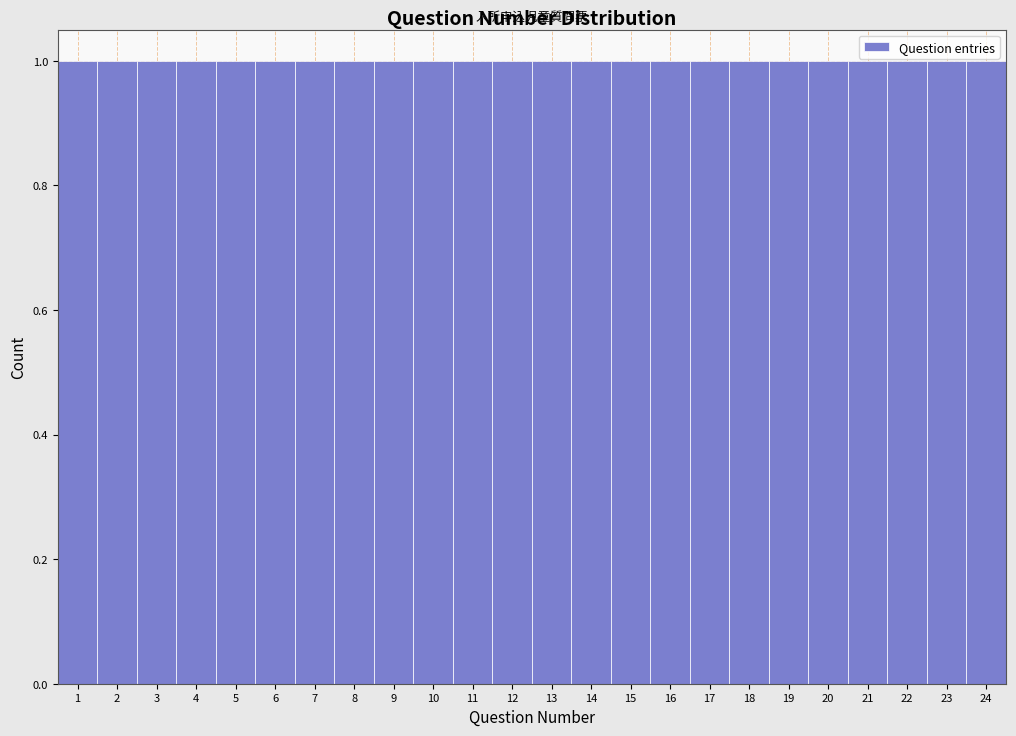

What is the height of the bar covering 13.5 to 14.5 on the x-axis? The values are not printed on the chart, so give them approximately, as read against the axis.

1